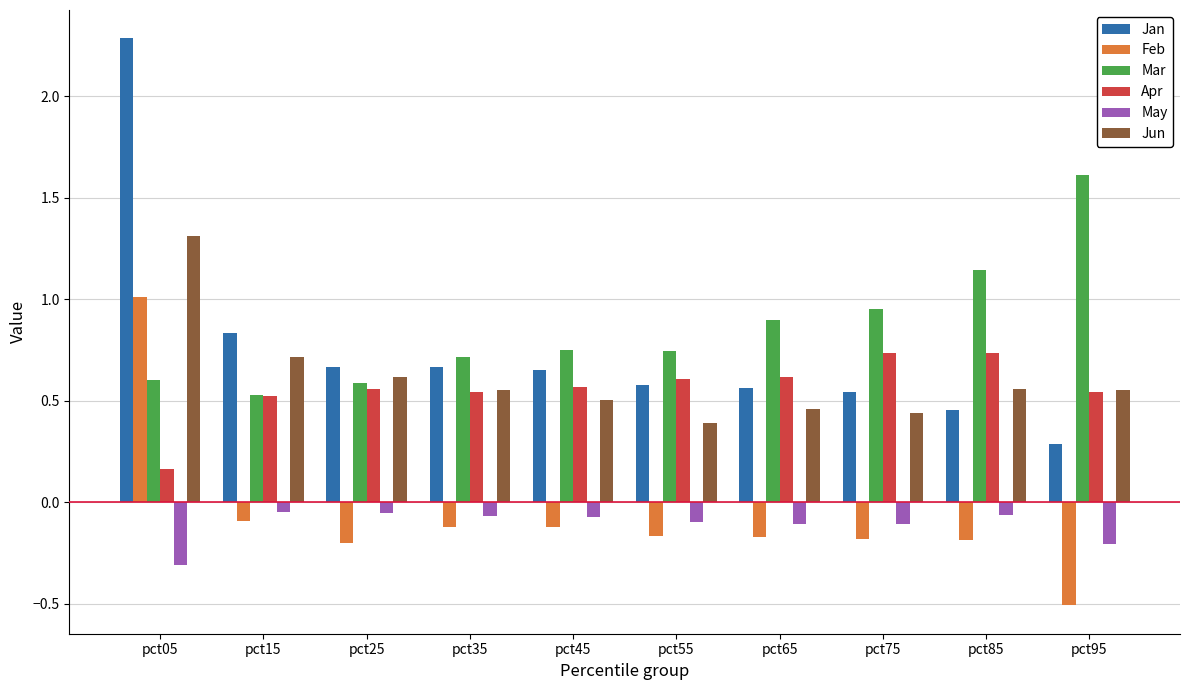

What is the difference between the highest and lowest values at pct45?

0.9